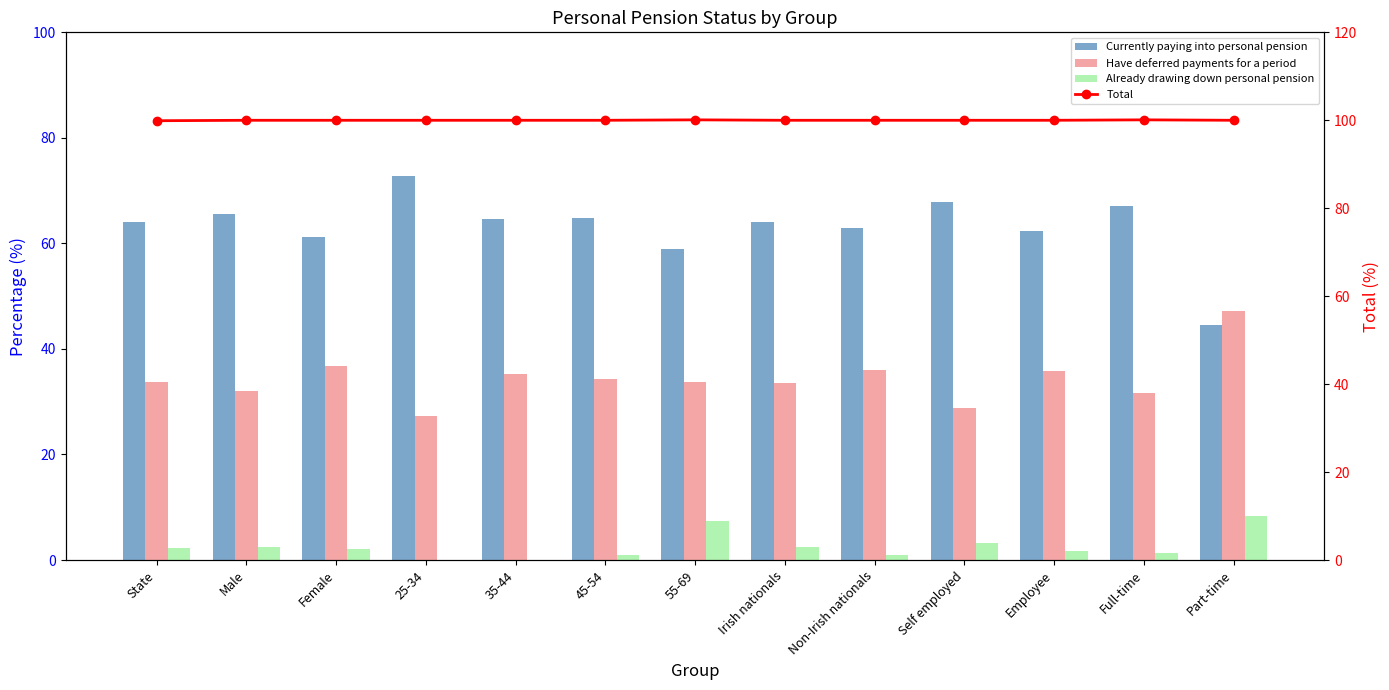

What is the approximate value of Currently paying into personal pension at Employee?

62.3